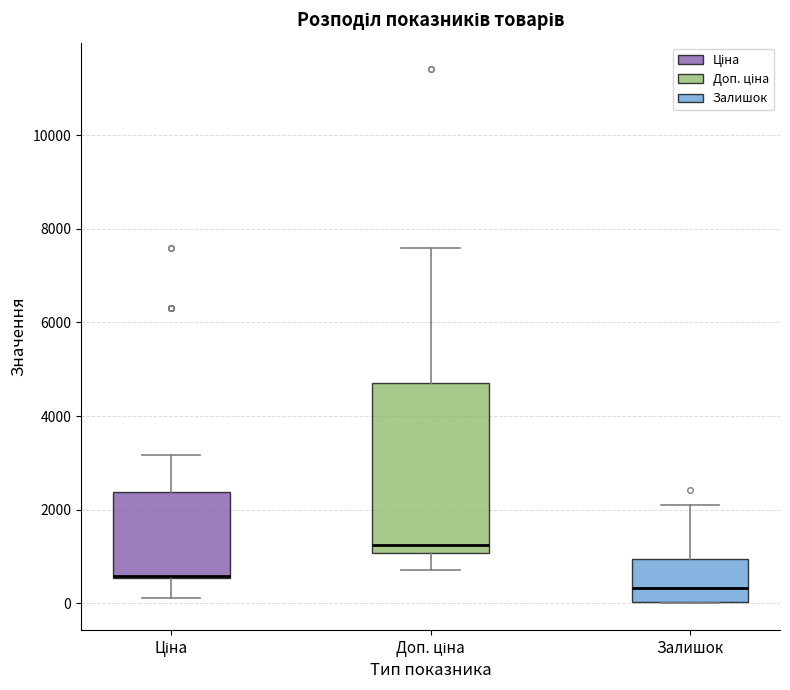

Which box is the tallest, from its lower edge to its upper edge?

Доп. ціна